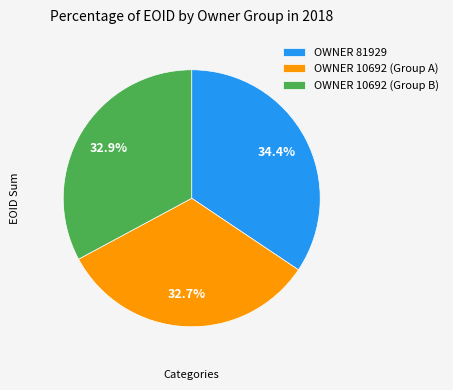

Does OWNER 81929 account for over 50% of the chart?

No